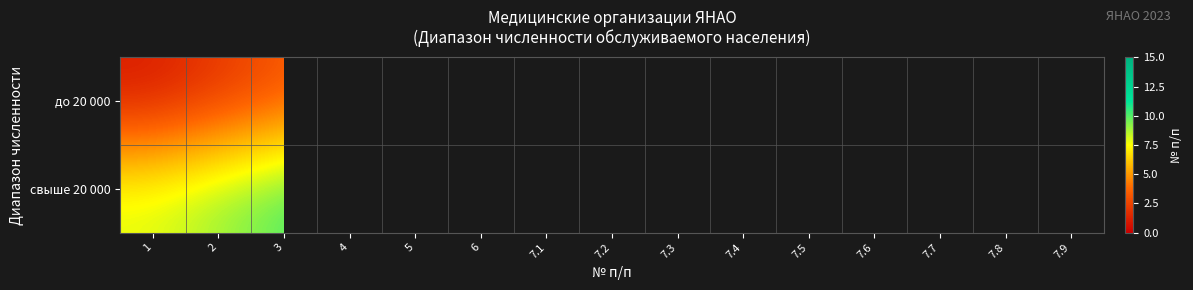

Which series has the widest spread of values?

до 20 000